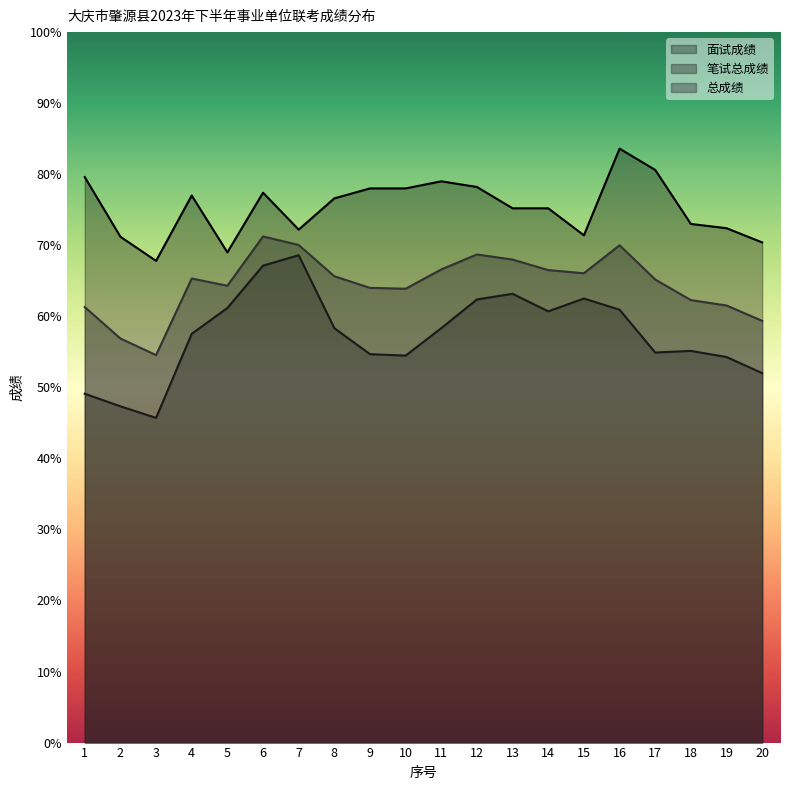

The 总成绩 series shows 98.6 at 10. True or false?

False